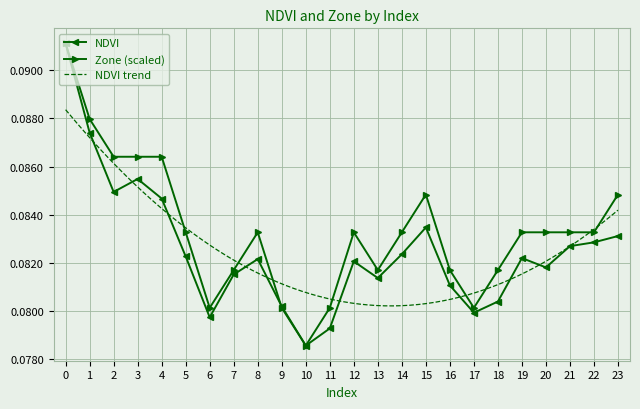

How many data points does each series have?

24